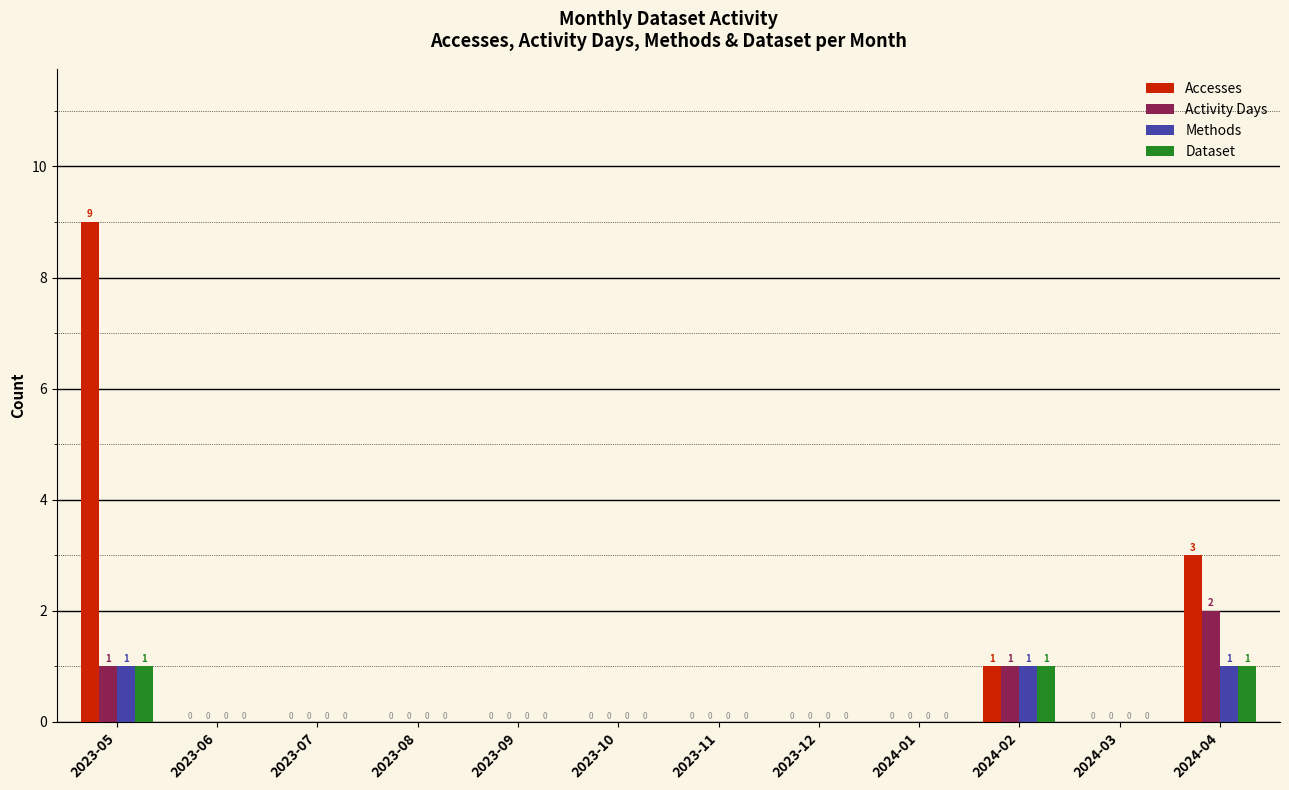

What is the greatest value displayed?

9